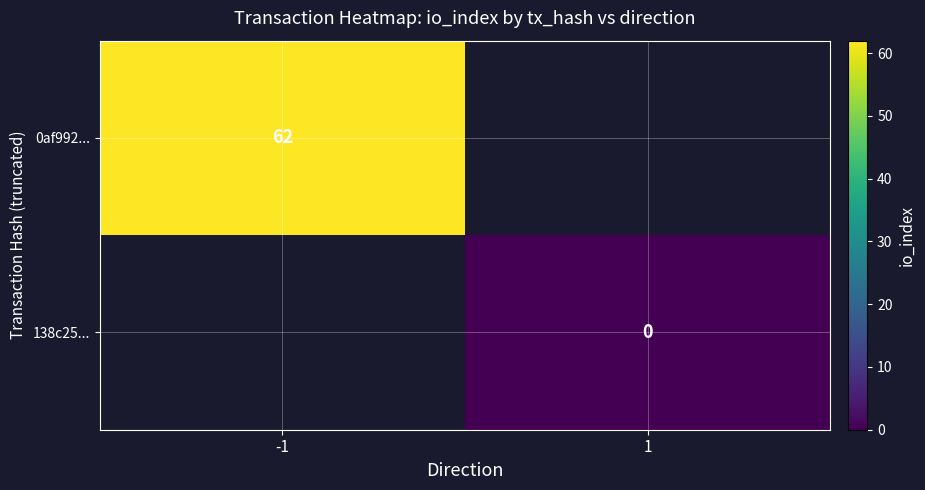

True or false: 0af992... has a value of 37.0 at -1.

False